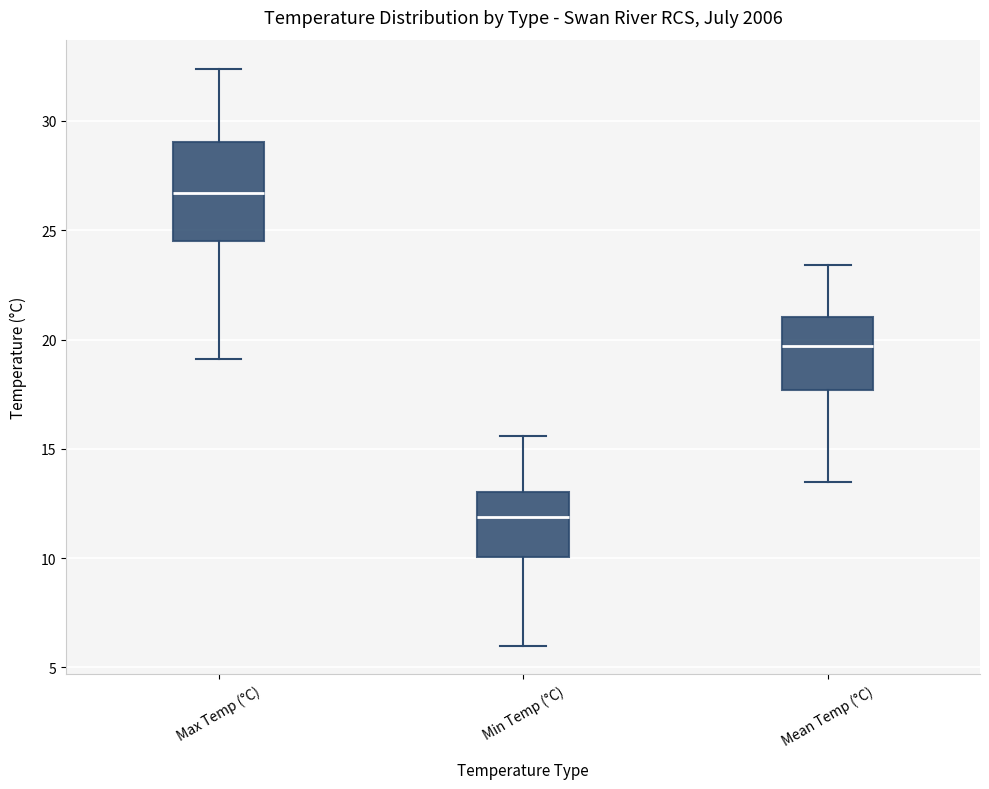

Comparing the boxes themselves (not the whiskers), which one is the tallest?

Max Temp (°C)